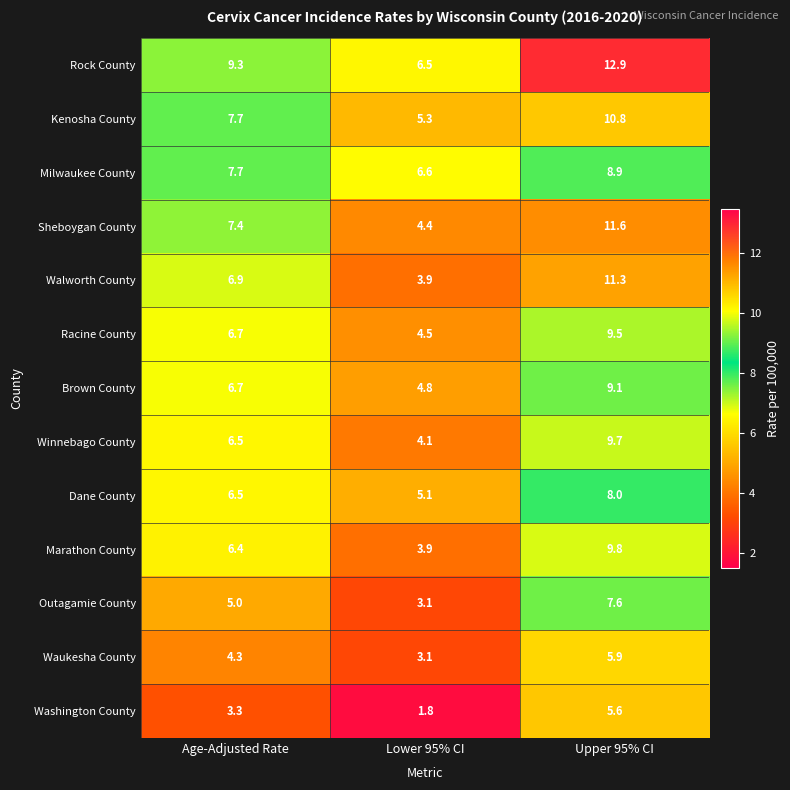

What value does the Racine County series have at Lower 95% CI?

4.5